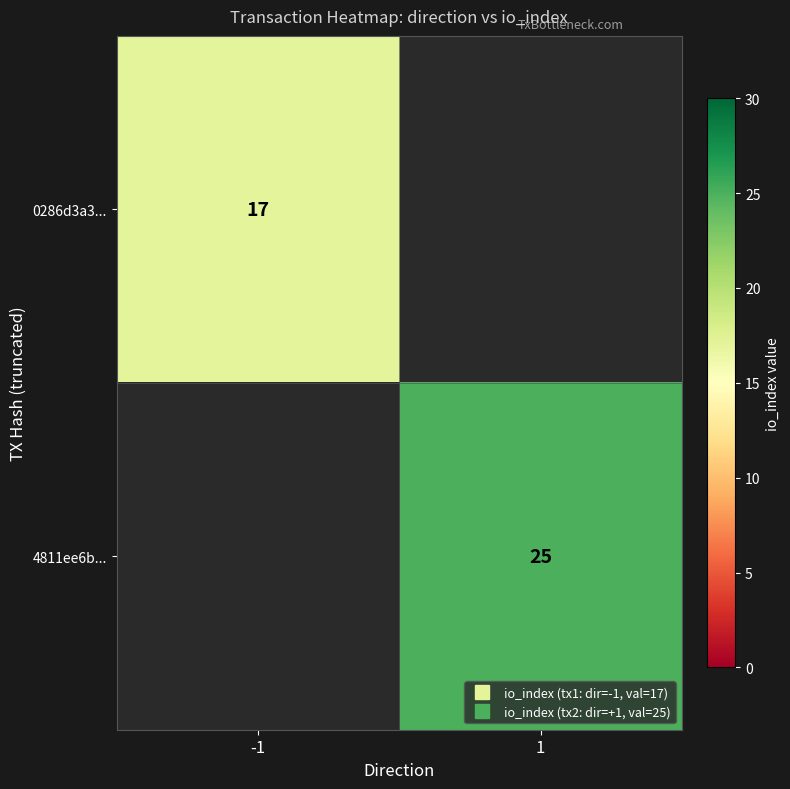

How many values in 0286d3a3... are above zero?

1